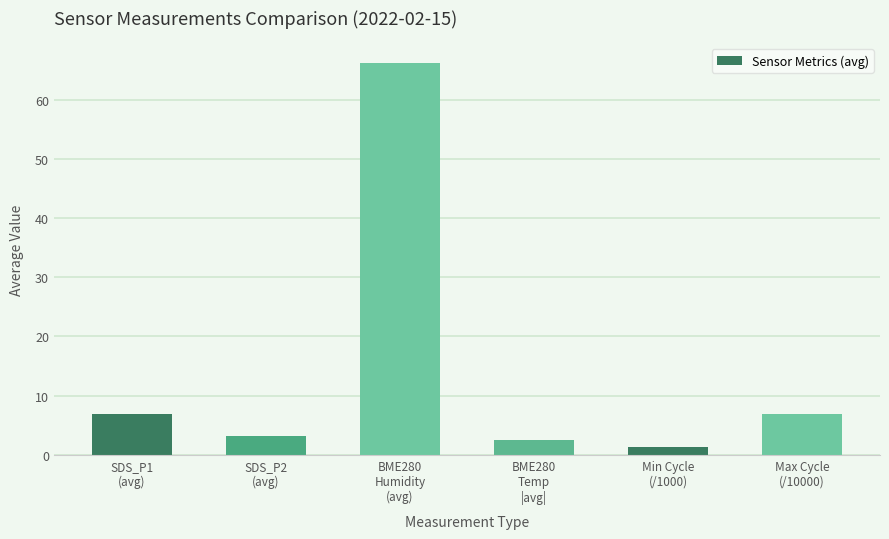

Between Max Cycle
(/10000) and SDS_P2
(avg), which is larger?

Max Cycle
(/10000)